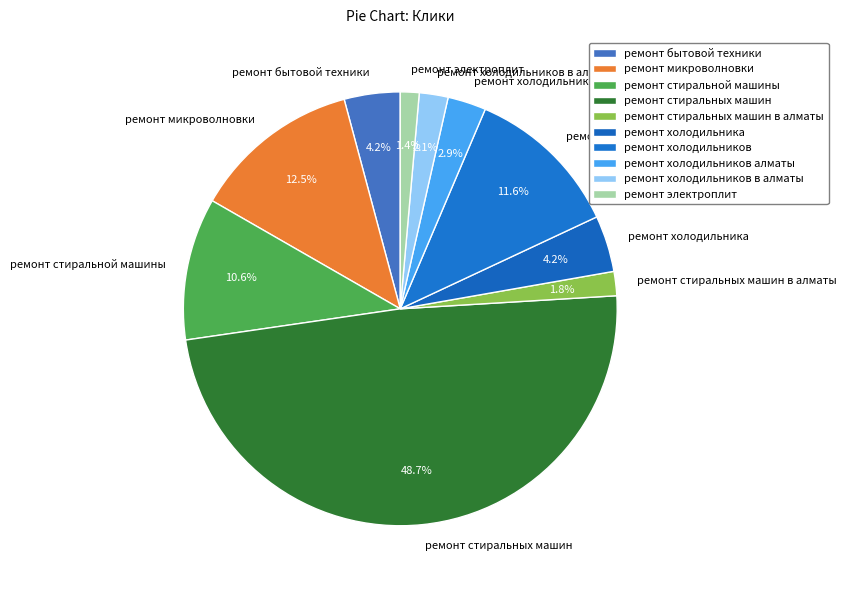

How many segments does this pie chart have?

10